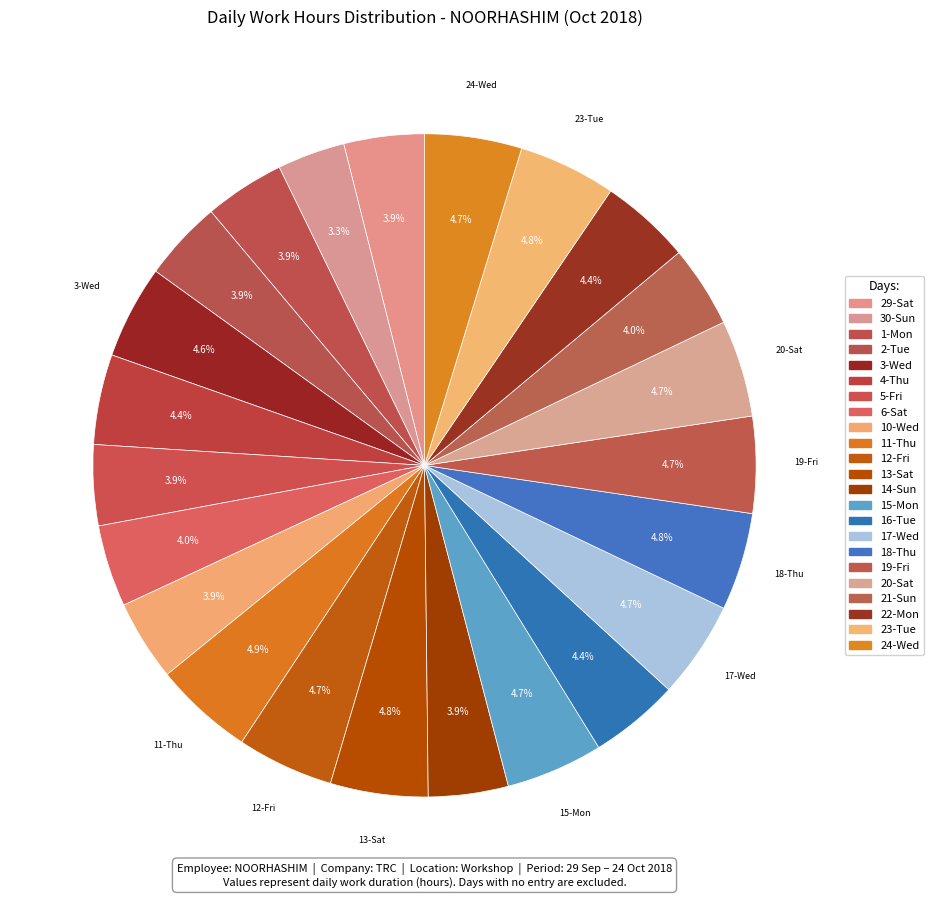

How many segments does this pie chart have?

23